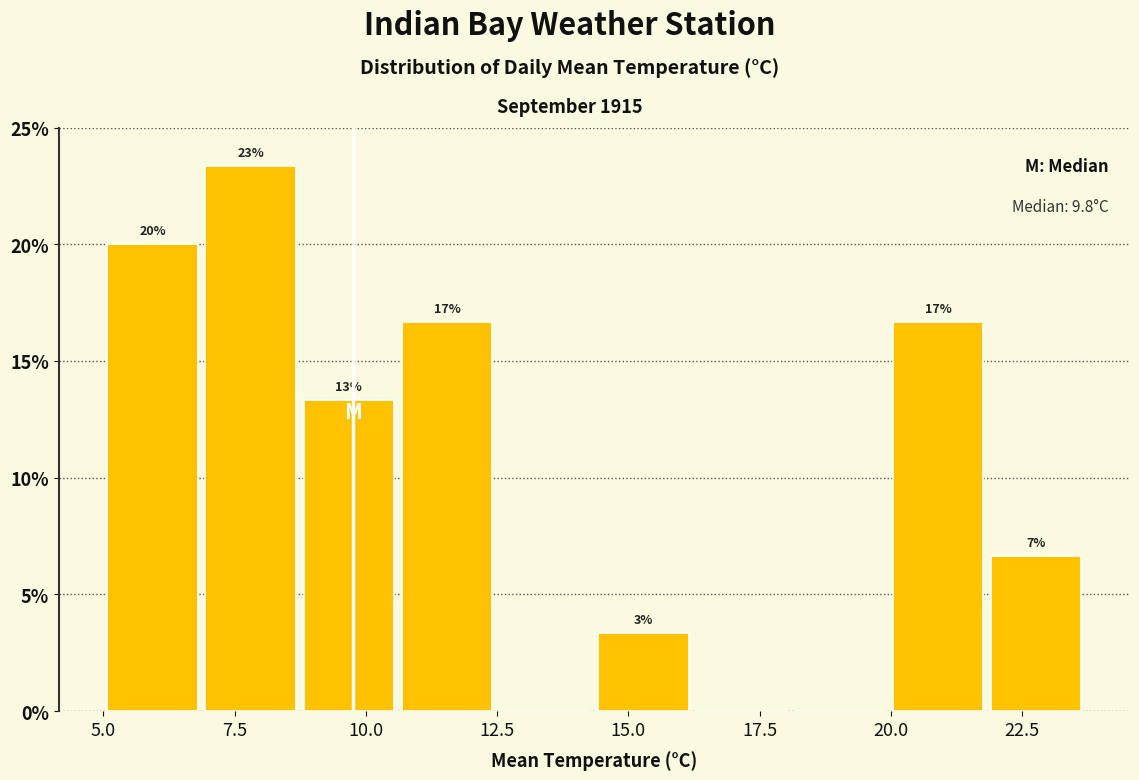

Around what value on the x-axis is the tallest bar? Give the approximate position of its centre, as read against the axis.

8.0